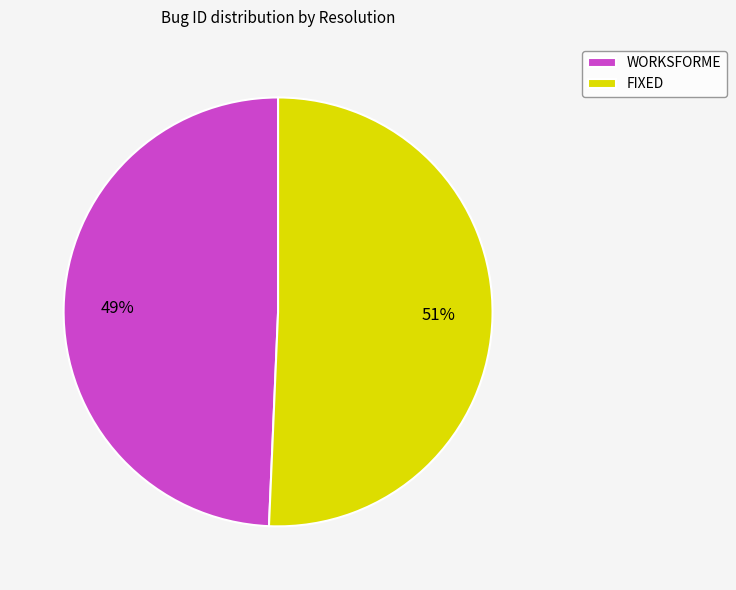

Do FIXED and WORKSFORME together represent more than half of the pie?

Yes